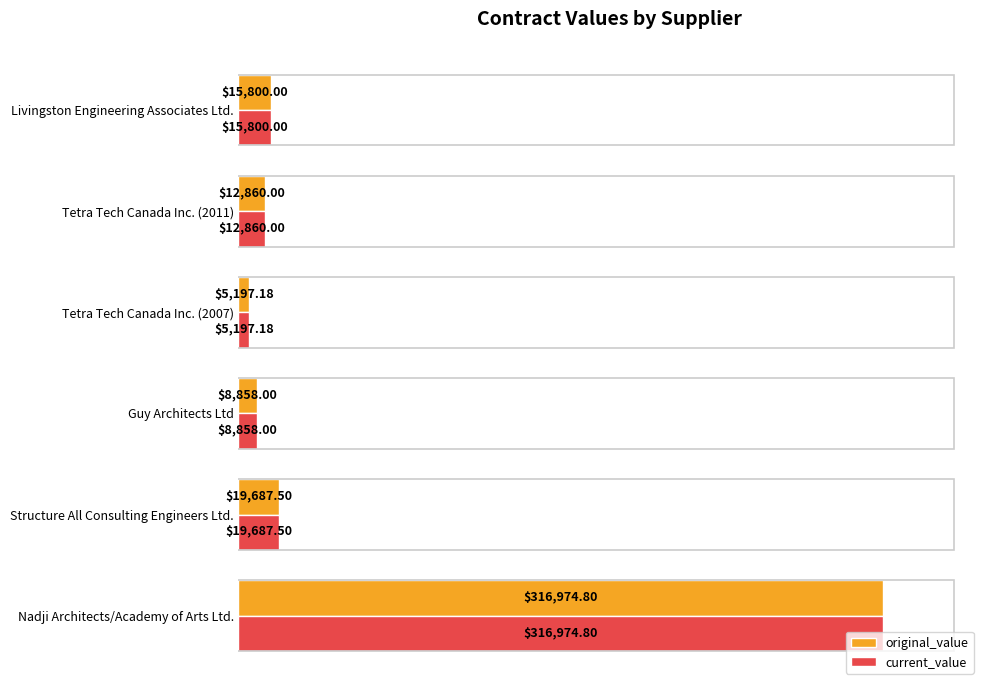

At which label is current_value closest to 161085?

Structure All Consulting Engineers Ltd.